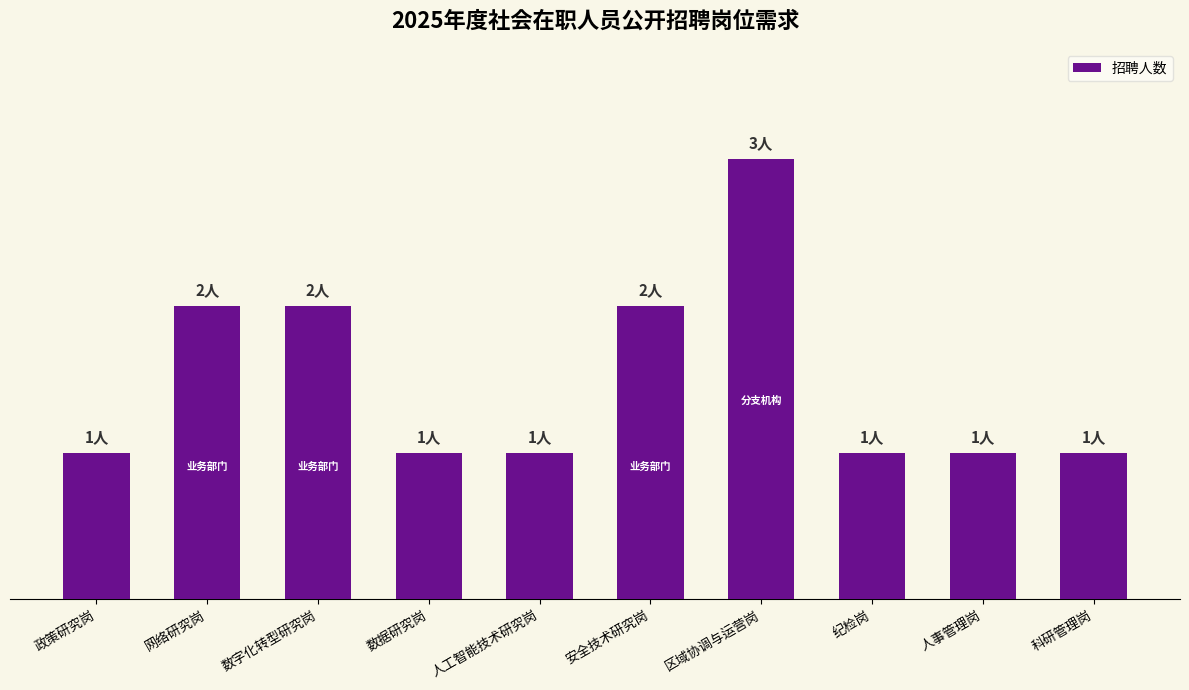

What position from the right is 网络研究岗?

9